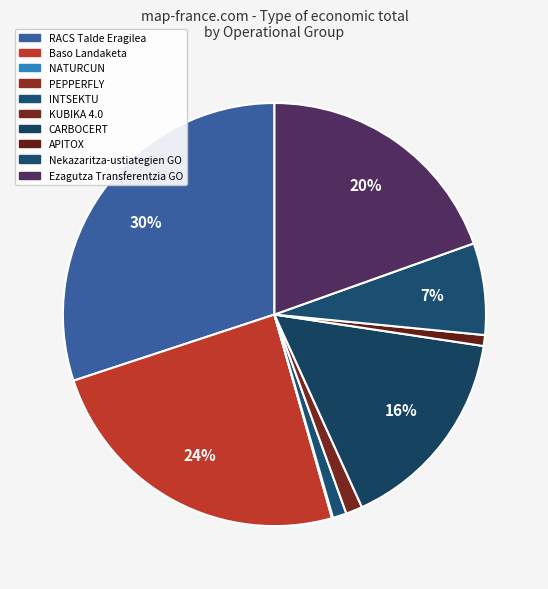

Rank the categories by value from lowest to highest.

PEPPERFLY, NATURCUN, APITOX, INTSEKTU, KUBIKA 4.0, Nekazaritza-ustiategien GO, CARBOCERT, Ezagutza Transferentzia GO, Baso Landaketa, RACS Talde Eragilea